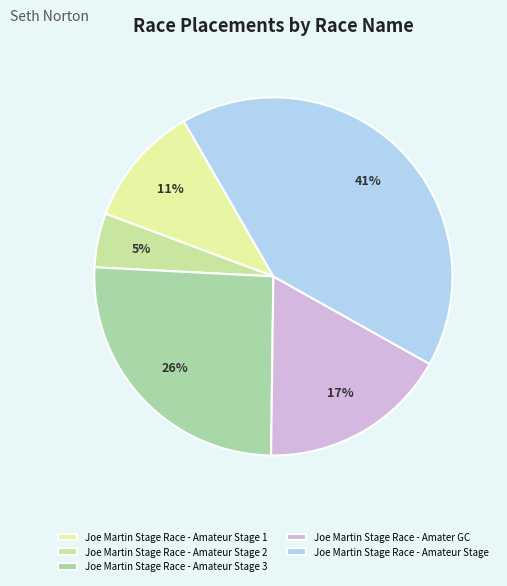

Does Joe Martin Stage Race - Amateur Stage 3 account for over 50% of the chart?

No